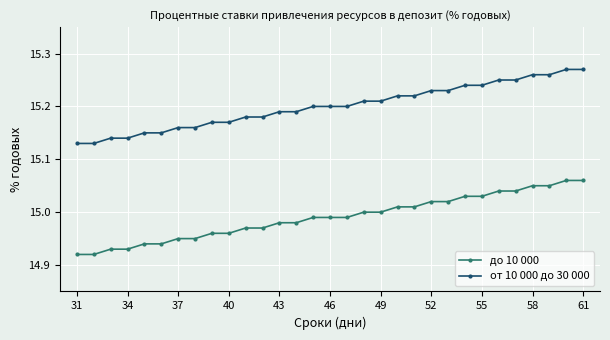

What is the sum of all от 10 000 до 30 000 values?

471.2